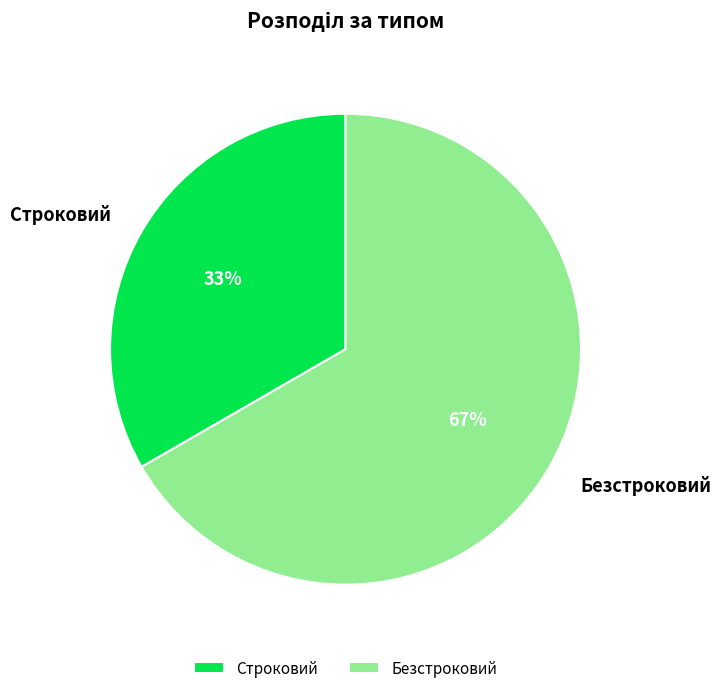

To the nearest percent, what is the average slice percentage?

50%